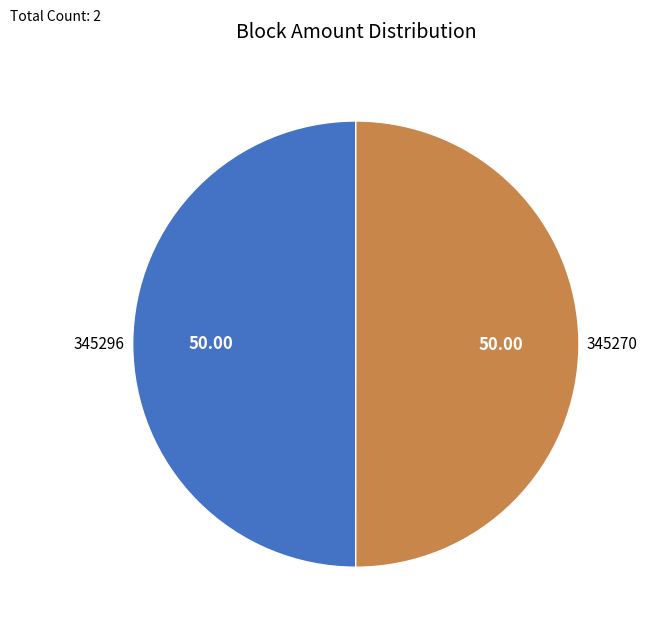

Which category accounts for the majority?

345270